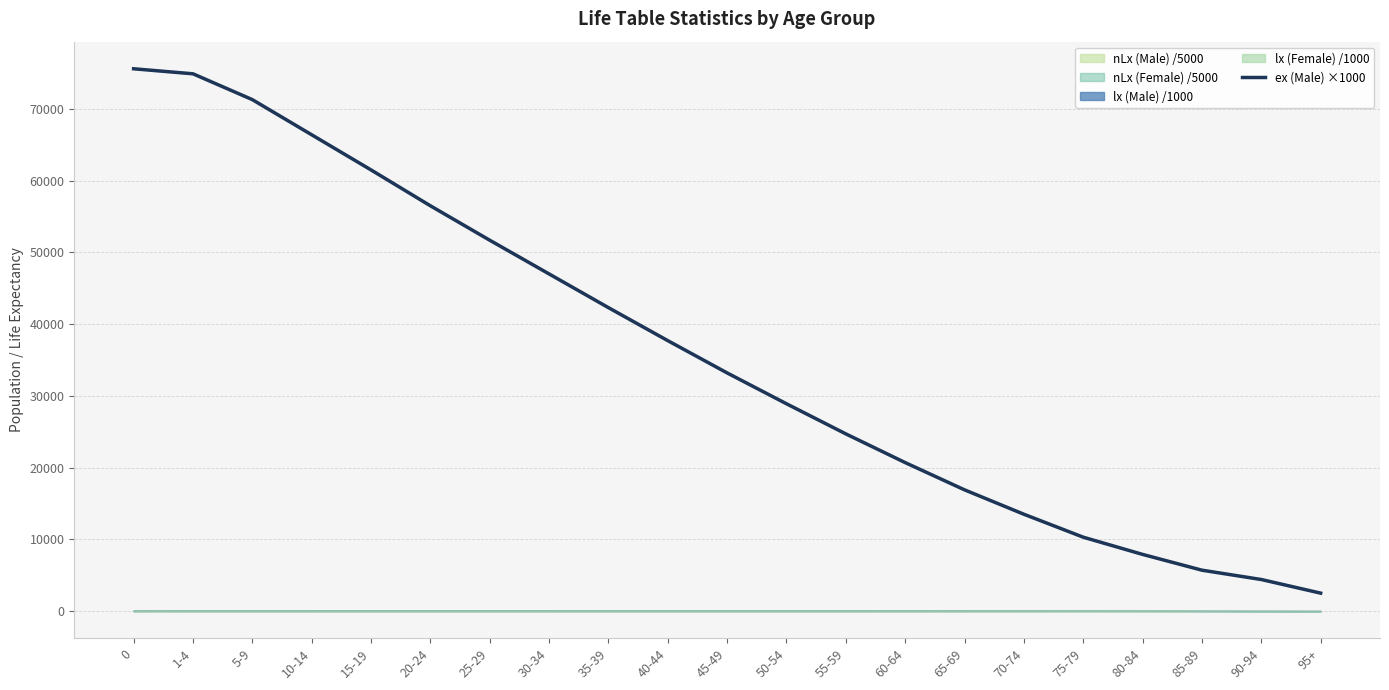

What is the difference between the values at 25-29 and 30-34?

4700